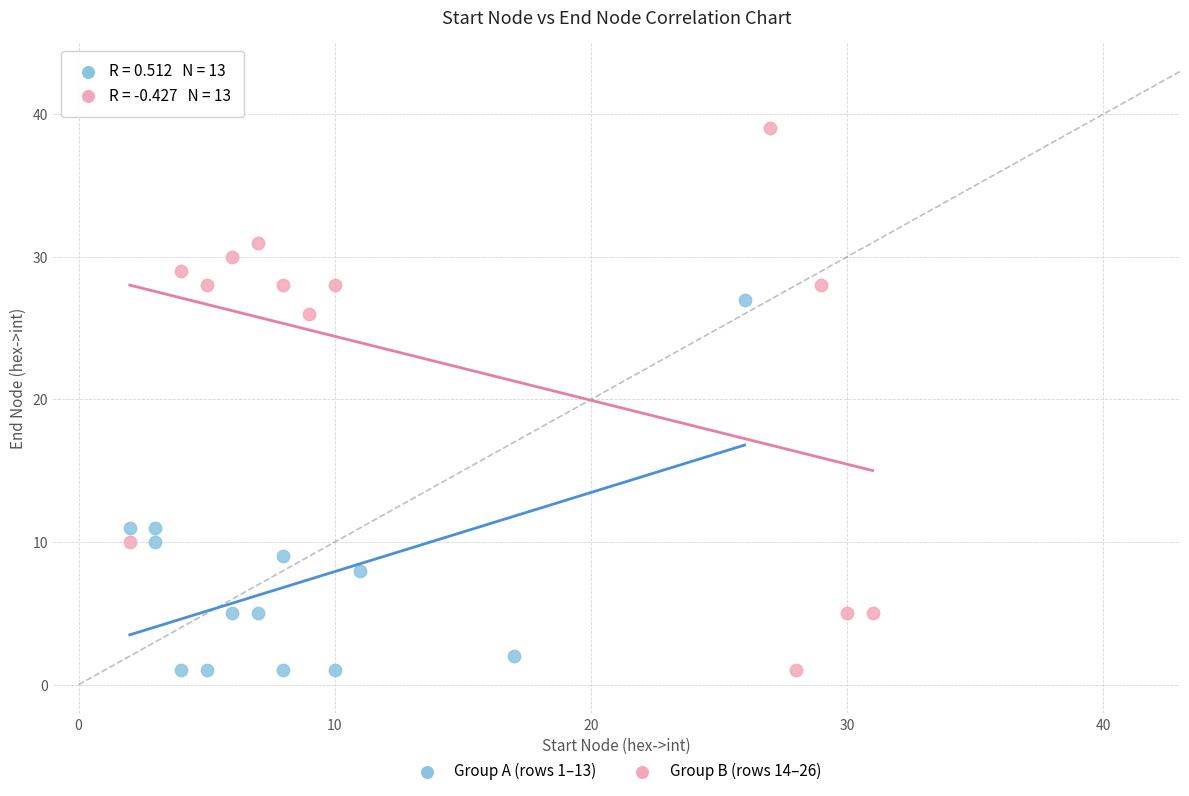

Which series reaches the maximum Y coordinate?

Group B (rows 14–26)